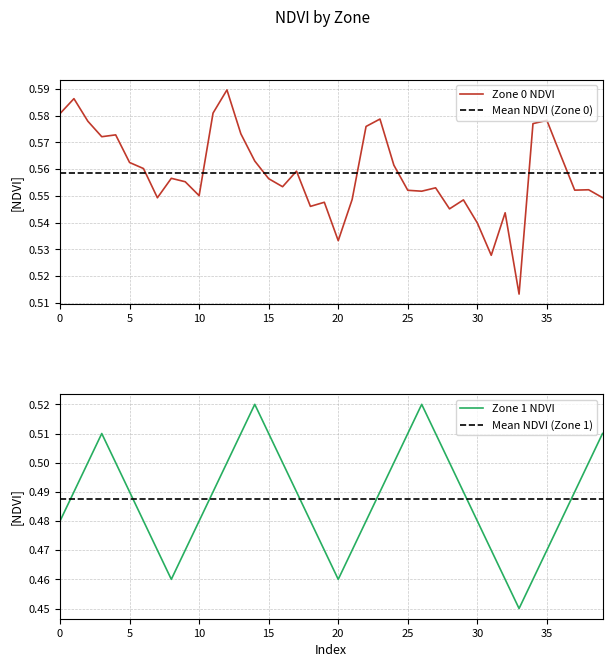

Between 18 and 26, which is larger?

26